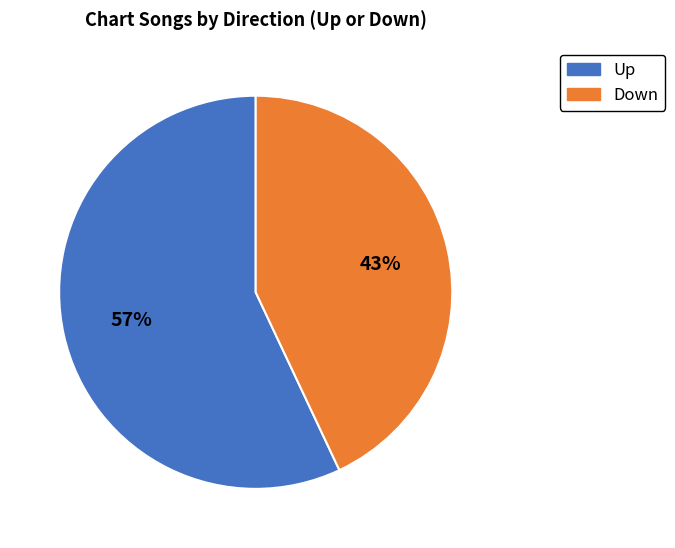

Is there any slice that represents more than half of the pie?

Yes